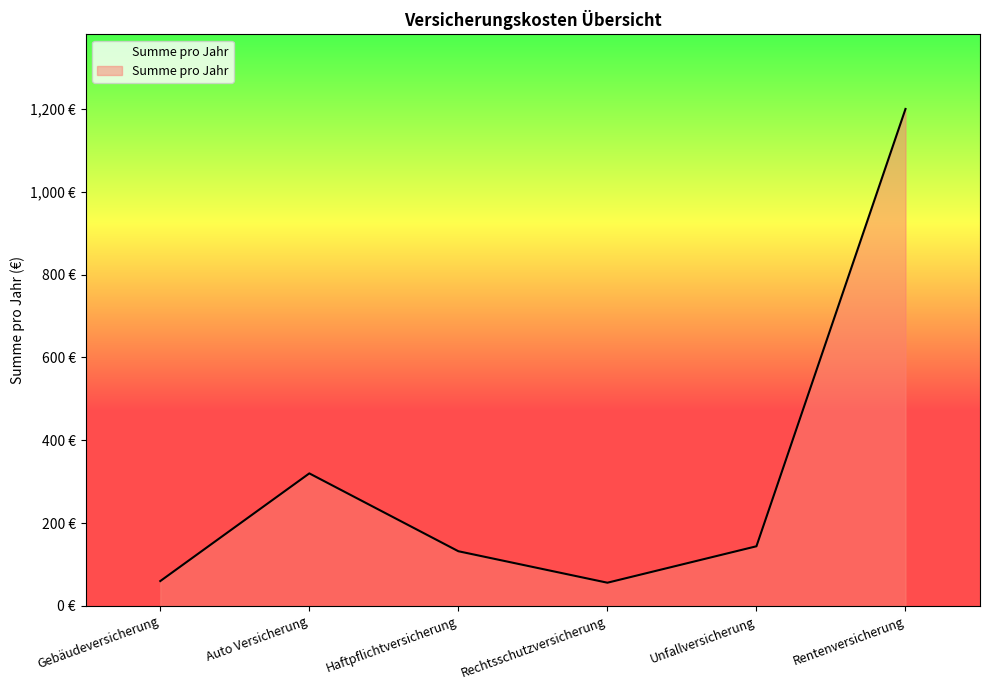

What is the value of the 5th point from the left?

144